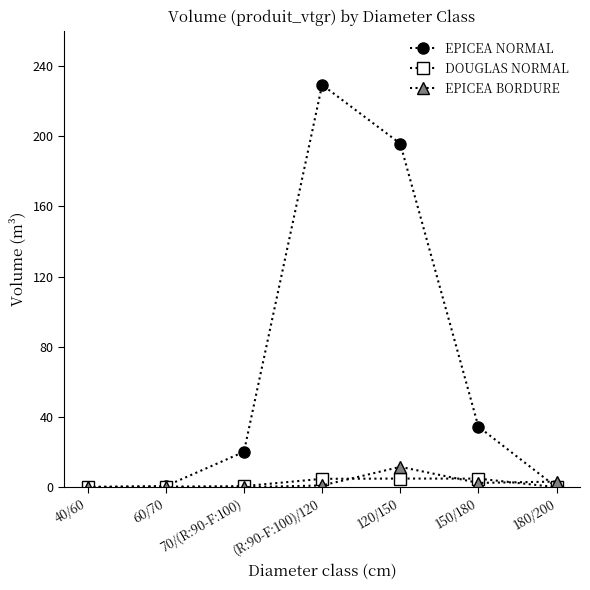

Is it true that EPICEA NORMAL equals 0.2 at 40/60?

True